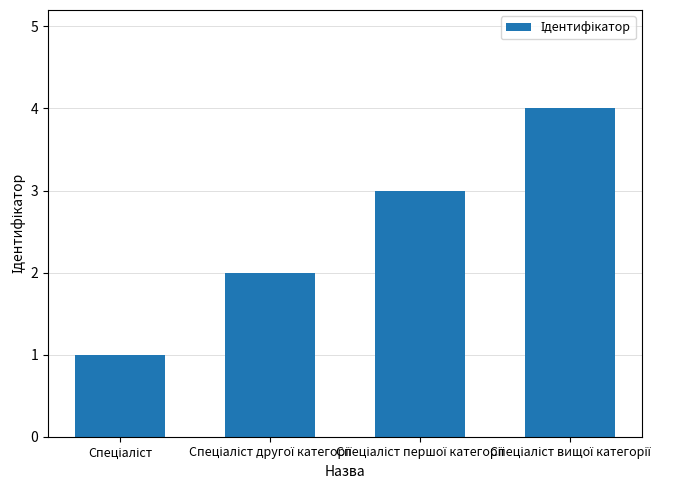

What is the difference between the maximum and minimum values?

3